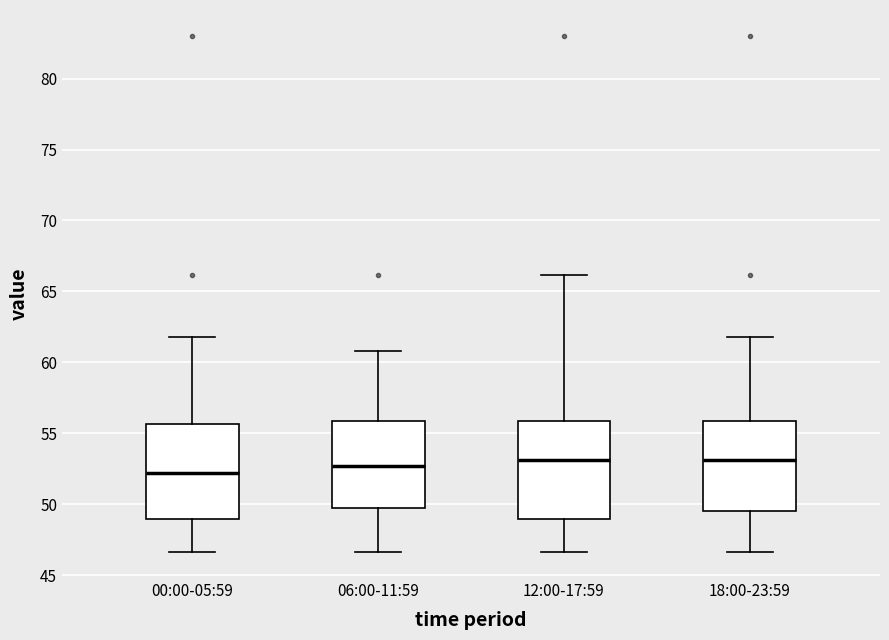

Reading left to right, read every box against the y-axis: the position of its median line, the range the box covers, and the ends of its whiskers. The values are not printed on the chart, so give them approximately, as read against the axis.

00:00-05:59: median 52.0, box 49.0 to 55.5, whiskers 46.5 to 62.0
06:00-11:59: median 52.5, box 49.5 to 56.0, whiskers 46.5 to 61.0
12:00-17:59: median 53.0, box 49.0 to 56.0, whiskers 46.5 to 66.0
18:00-23:59: median 53.0, box 49.5 to 56.0, whiskers 46.5 to 62.0